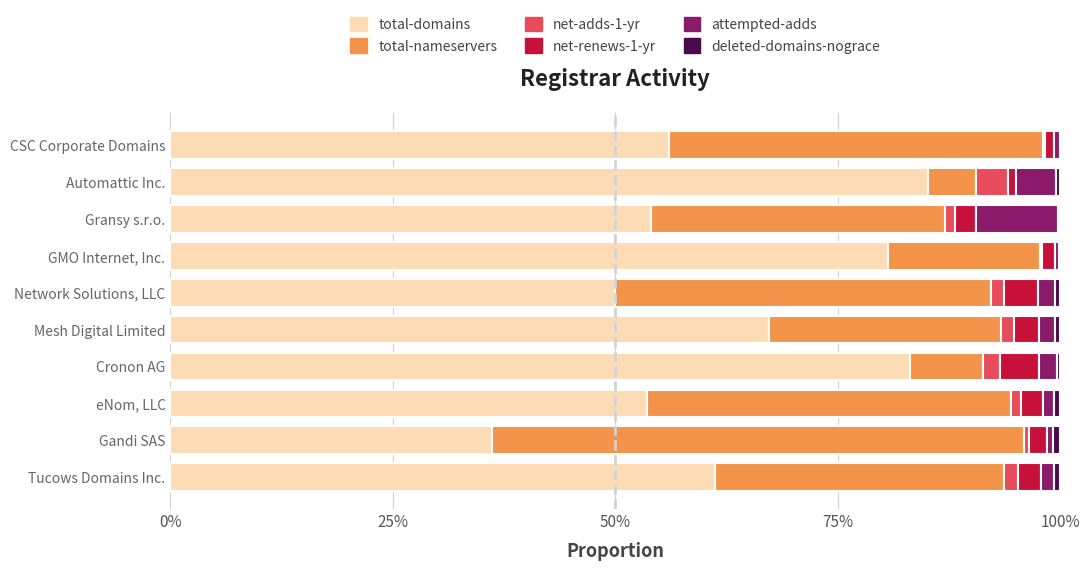

Reading right to left, what are all the values shown in this chart?

total-domains: 0.6	0.9	0.5	0.8	0.5	0.7	0.8	0.5	0.4	0.6
total-nameservers: 0.4	0.1	0.3	0.2	0.4	0.3	0.1	0.4	0.6	0.3
net-adds-1-yr: 0.0	0.0	0.0	0.0	0.0	0.0	0.0	0.0	0.0	0.0
net-renews-1-yr: 0.0	0.0	0.0	0.0	0.0	0.0	0.0	0.0	0.0	0.0
attempted-adds: 0.0	0.0	0.1	0.0	0.0	0.0	0.0	0.0	0.0	0.0
deleted-domains-nograce: 0.0	0.0	0.0	0.0	0.0	0.0	0.0	0.0	0.0	0.0